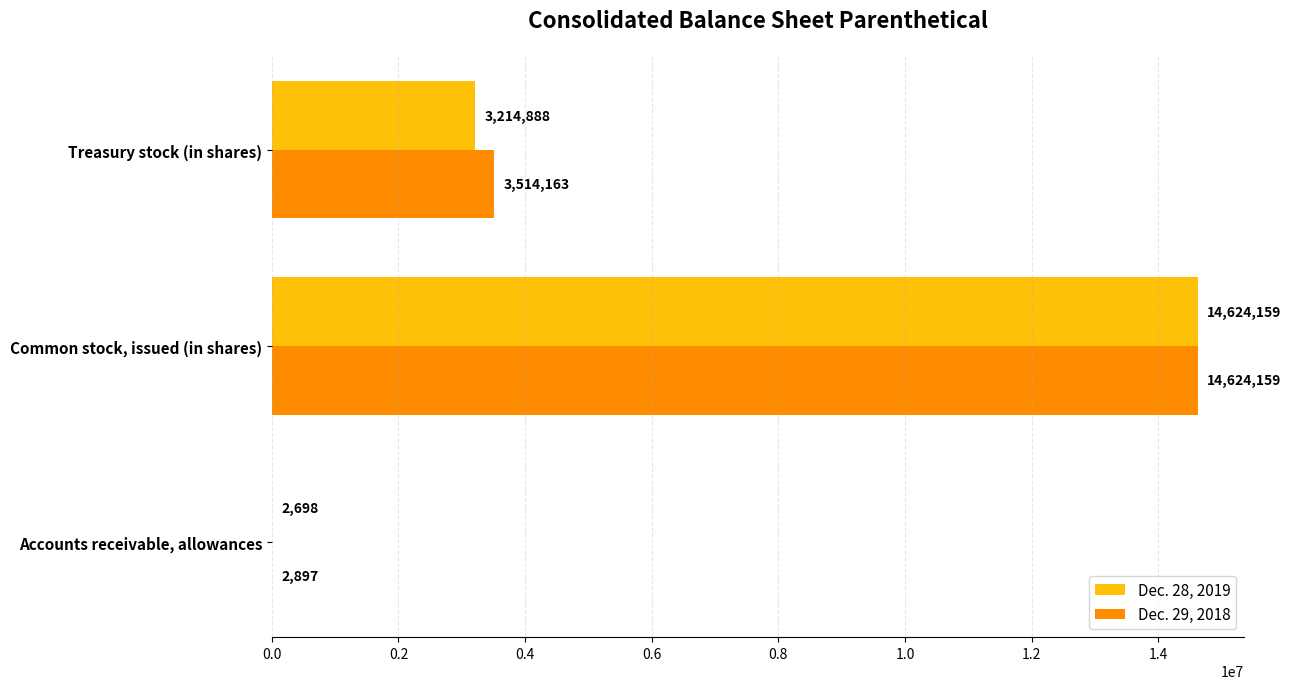

The Dec. 28, 2019 series shows 14624159 at Common stock, issued (in shares). True or false?

True